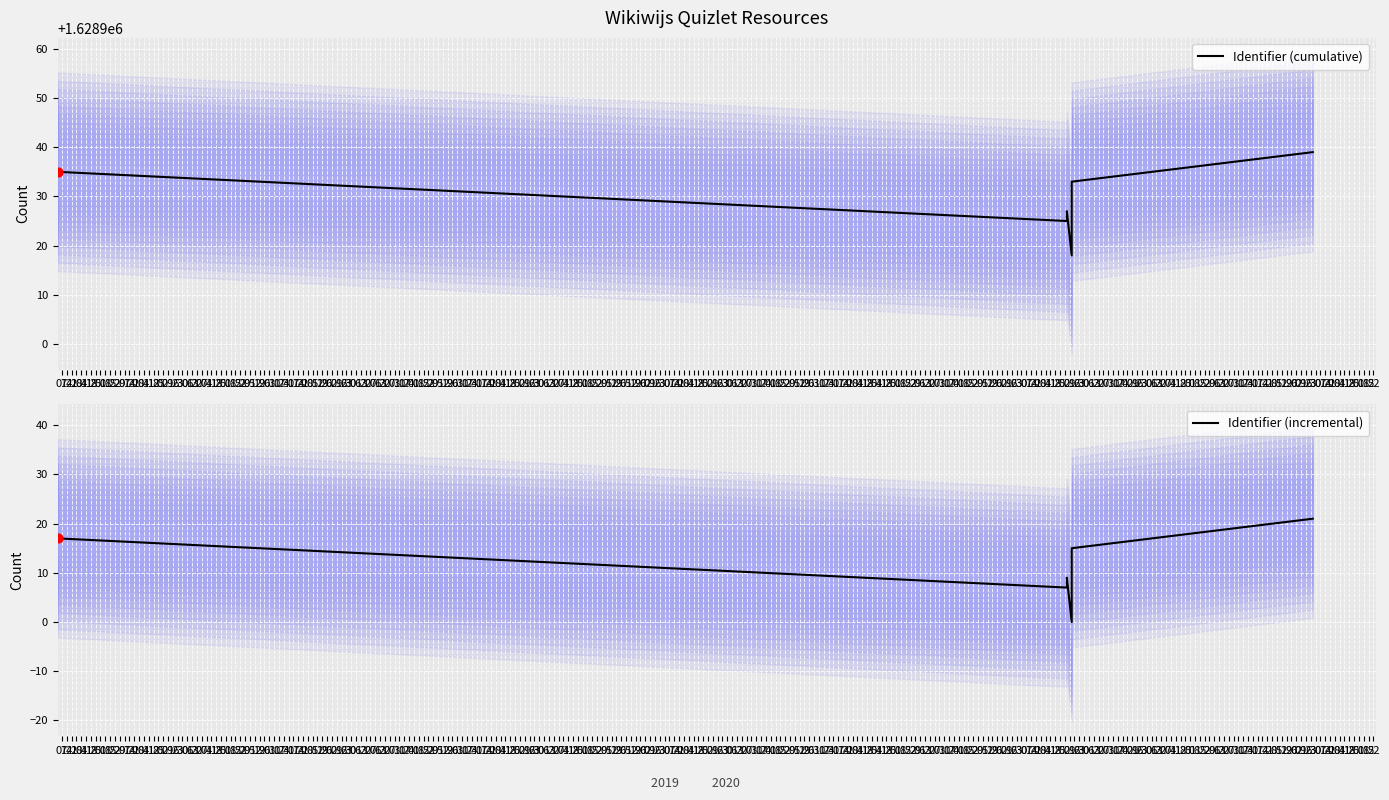

Which series has the largest Y range (max minus min)?

Identifier (cumulative)